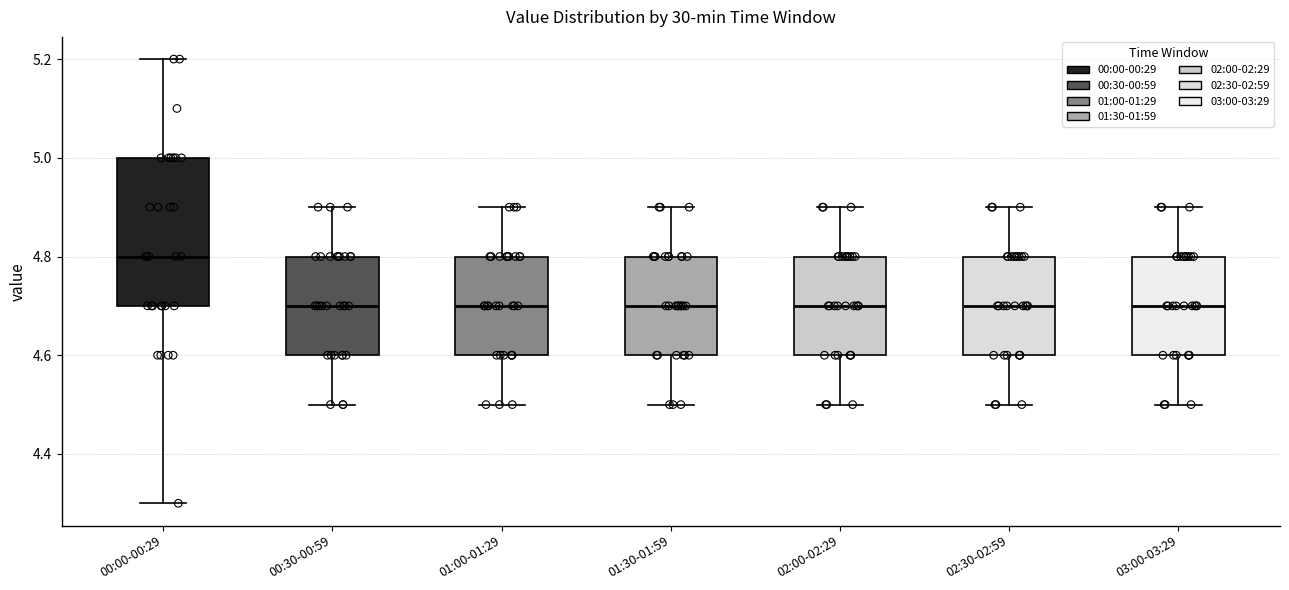

Reading left to right, read every box against the y-axis: the position of its median line, the range the box covers, and the ends of its whiskers. The values are not printed on the chart, so give them approximately, as read against the axis.

00:00-00:29: median 4.8, box 4.7 to 5.0, whiskers 4.3 to 5.2
00:30-00:59: median 4.7, box 4.6 to 4.8, whiskers 4.5 to 4.9
01:00-01:29: median 4.7, box 4.6 to 4.8, whiskers 4.5 to 4.9
01:30-01:59: median 4.7, box 4.6 to 4.8, whiskers 4.5 to 4.9
02:00-02:29: median 4.7, box 4.6 to 4.8, whiskers 4.5 to 4.9
02:30-02:59: median 4.7, box 4.6 to 4.8, whiskers 4.5 to 4.9
03:00-03:29: median 4.7, box 4.6 to 4.8, whiskers 4.5 to 4.9